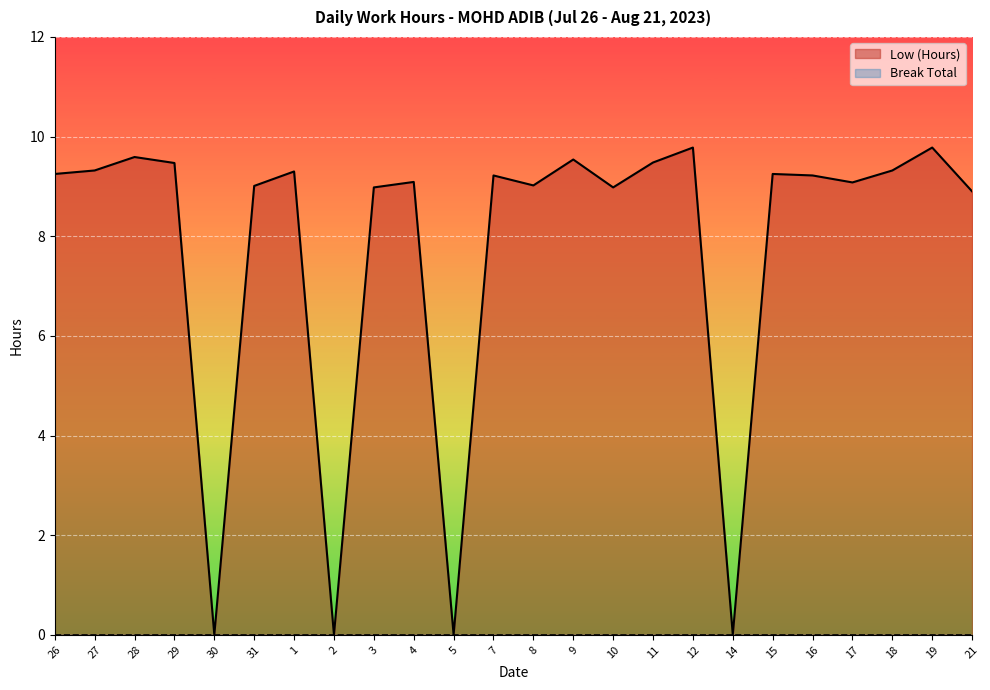

Which label corresponds to the largest value in the chart?

12